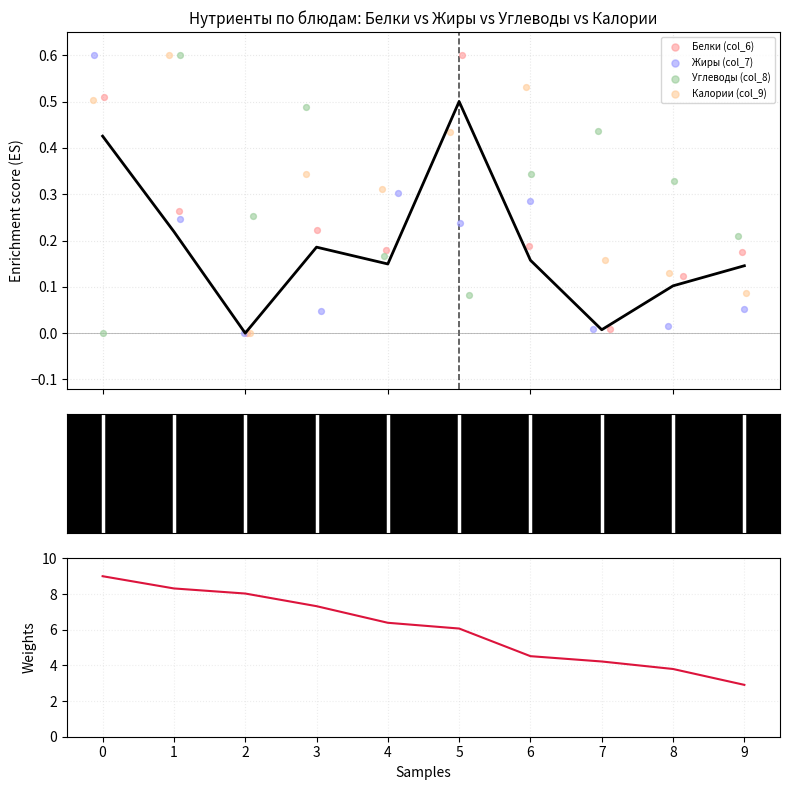

What are all the series names shown in the legend?

Белки (col_6), Жиры (col_7), Углеводы (col_8), Калории (col_9)